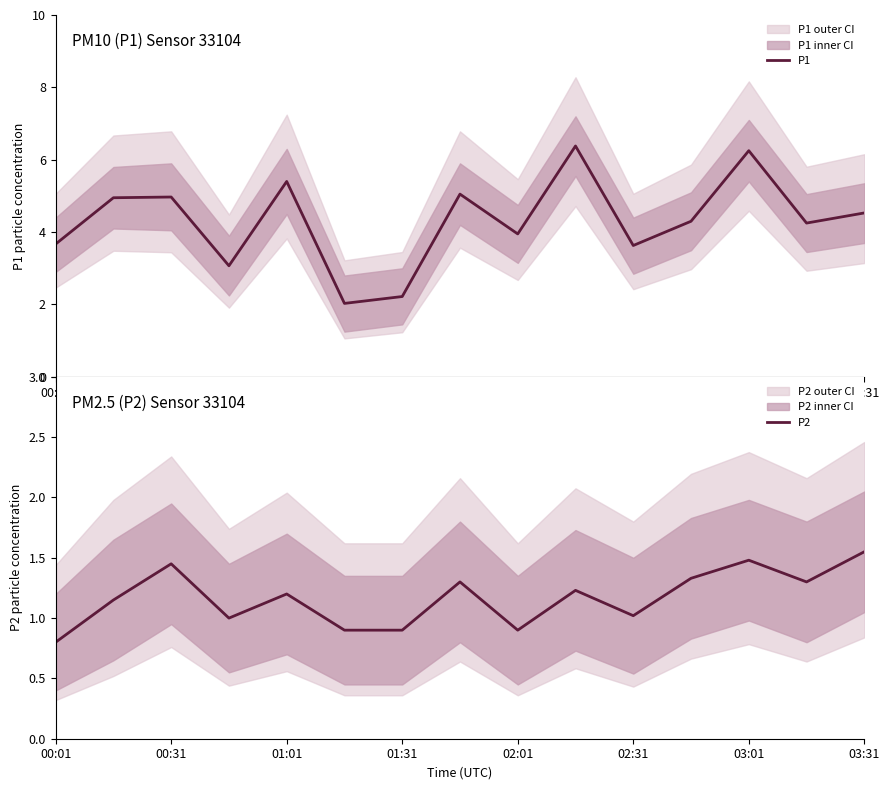

Does the chart display data point markers on the line(s)?

No